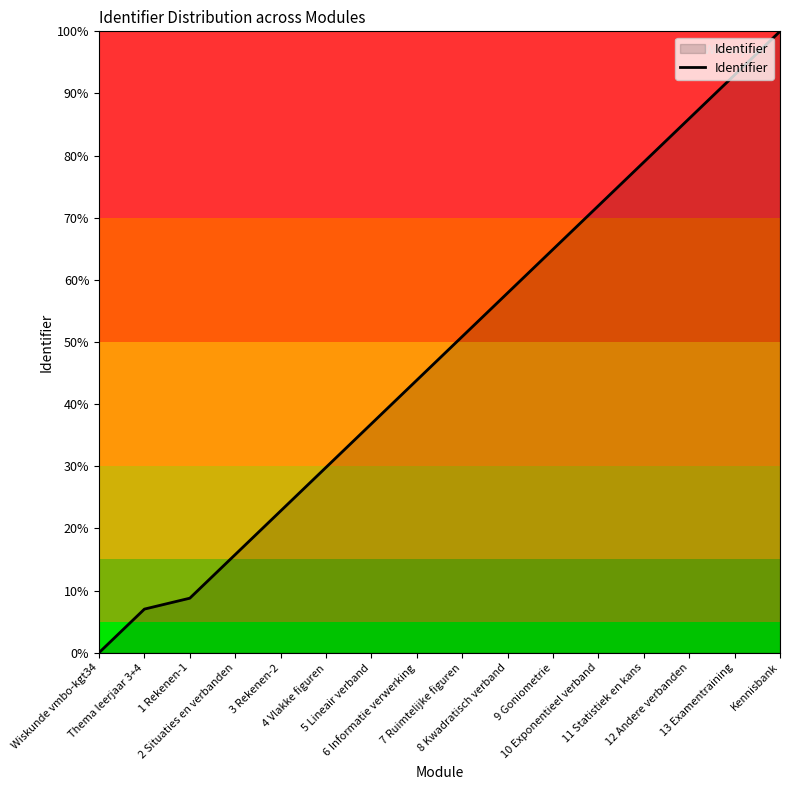

How many lines are shown in the chart?

1